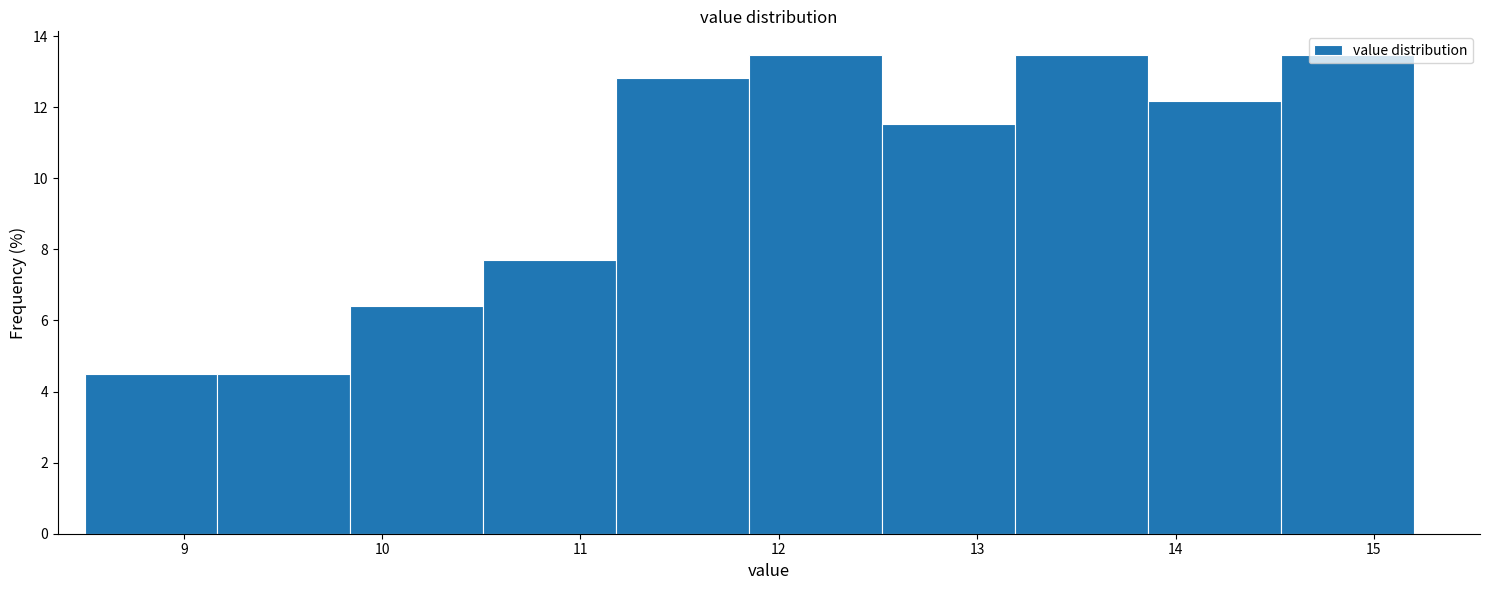

Reading left to right, transcribe this chart: for each bar, give the range it covers on the x-axis and its height. Neither the bar edges nor the heights are printed on the chart, so give them approximately, as read against the axes.

8.50 to 9.17: 4.4
9.17 to 9.84: 4.4
9.84 to 10.51: 6.4
10.51 to 11.18: 7.6
11.18 to 11.85: 12.8
11.85 to 12.52: 13.4
12.52 to 13.19: 11.6
13.19 to 13.86: 13.4
13.86 to 14.53: 12.2
14.53 to 15.20: 13.4